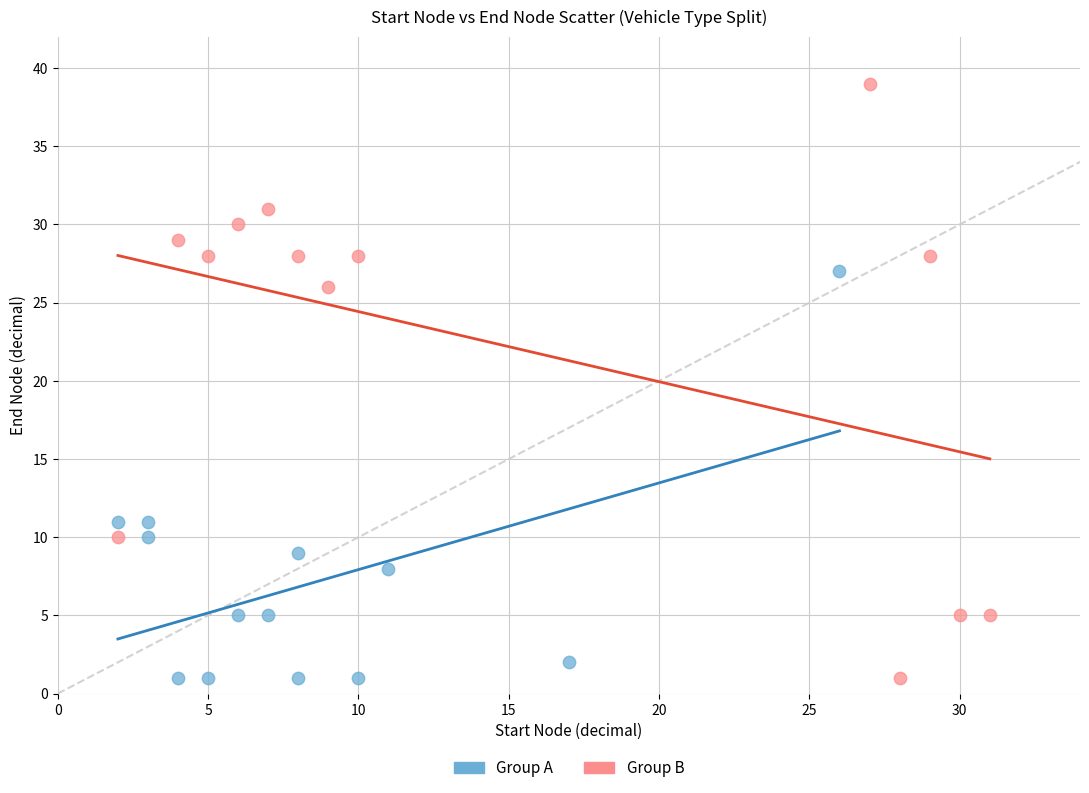

Which series reaches the maximum Y coordinate?

Group B